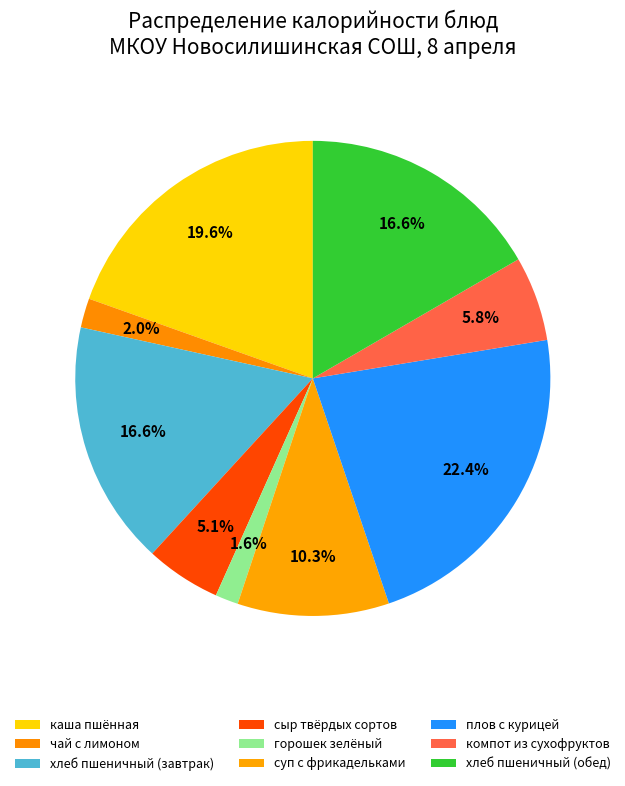

True or false: компот из сухофруктов accounts for 6% of the total.

True